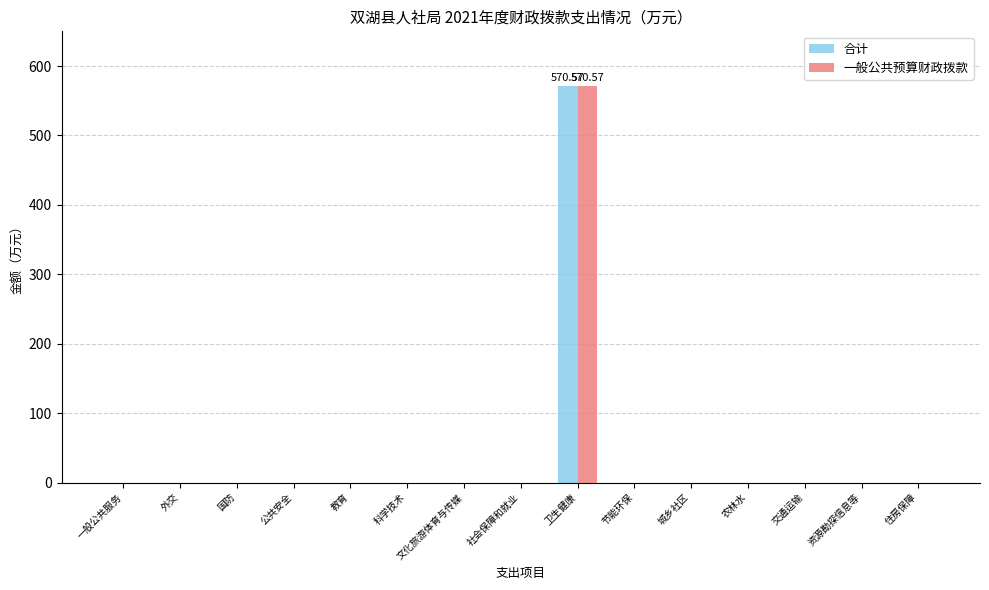

Reading left to right, transcribe all the data shown in this chart.

合计: 一般公共服务=0.0	外交=0.0	国防=0.0	公共安全=0.0	教育=0.0	科学技术=0.0	文化旅游体育与传媒=0.0	社会保障和就业=0.0	卫生健康=570.6	节能环保=0.0	城乡社区=0.0	农林水=0.0	交通运输=0.0	资源勘探信息等=0.0	住房保障=0.0
一般公共预算财政拨款: 一般公共服务=0.0	外交=0.0	国防=0.0	公共安全=0.0	教育=0.0	科学技术=0.0	文化旅游体育与传媒=0.0	社会保障和就业=0.0	卫生健康=570.6	节能环保=0.0	城乡社区=0.0	农林水=0.0	交通运输=0.0	资源勘探信息等=0.0	住房保障=0.0